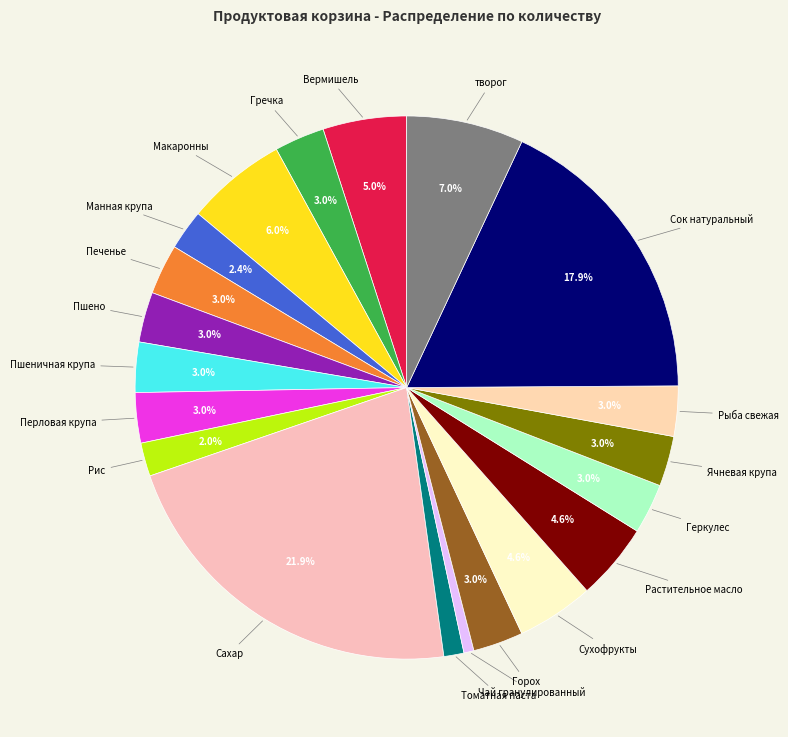

Count the number of slices in the pie.

20